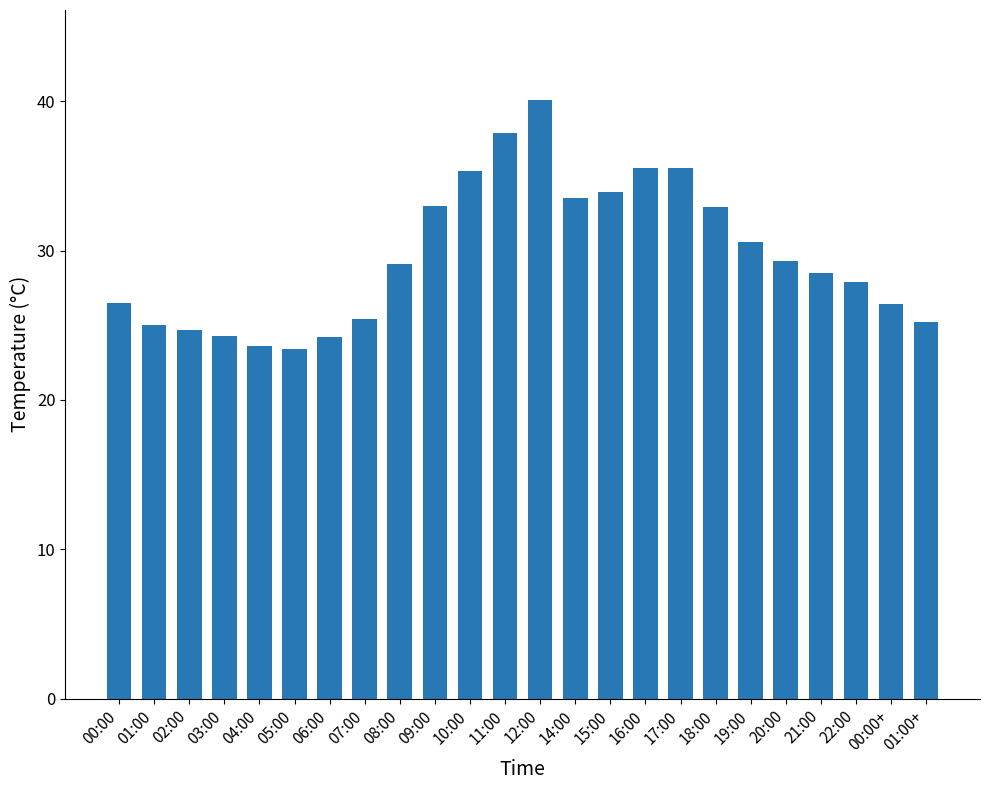

Are the bars grouped side by side (vs. stacked)?

No